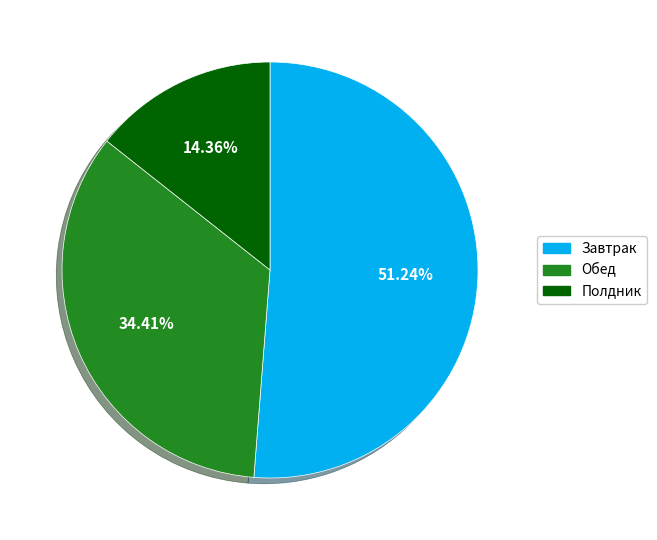

Is it true that Полдник is 14% of the pie?

True